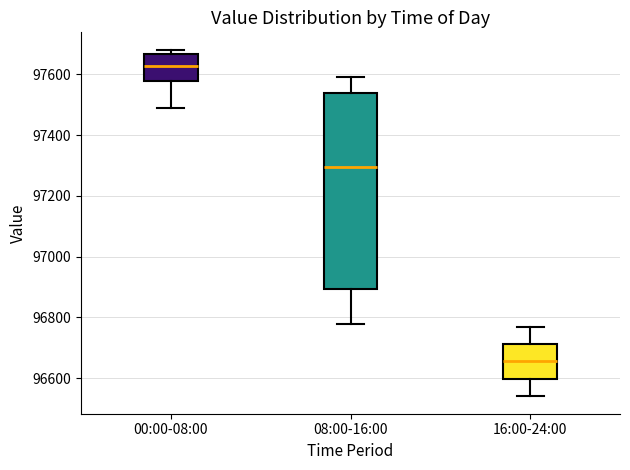

Comparing the boxes themselves (not the whiskers), which one is the tallest?

08:00-16:00